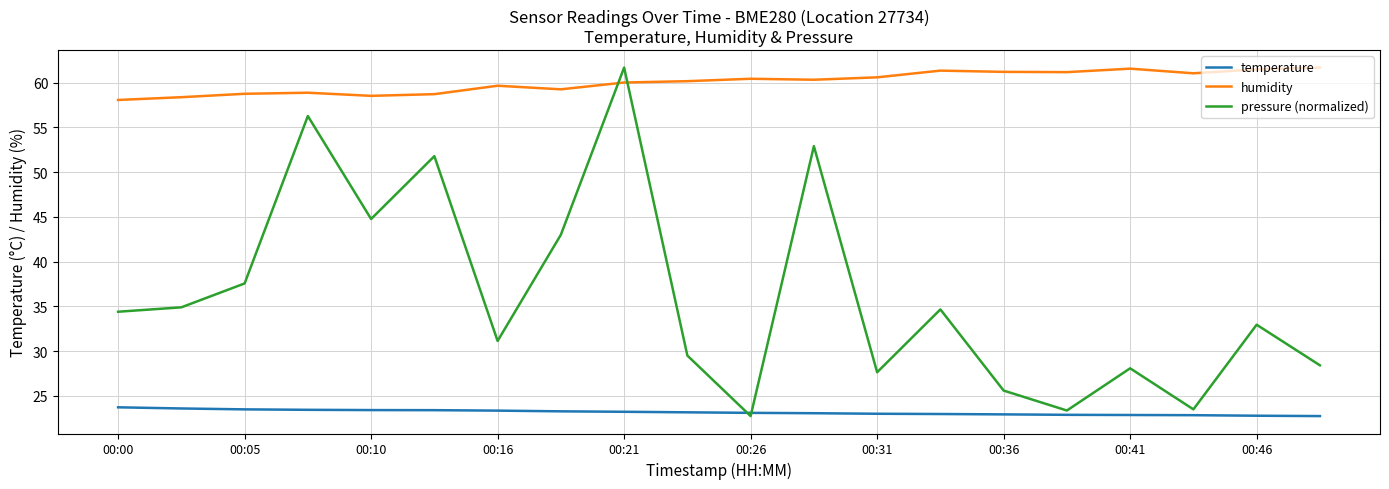

Rank the series by their average value, from highest to lowest.

humidity, pressure (normalized), temperature